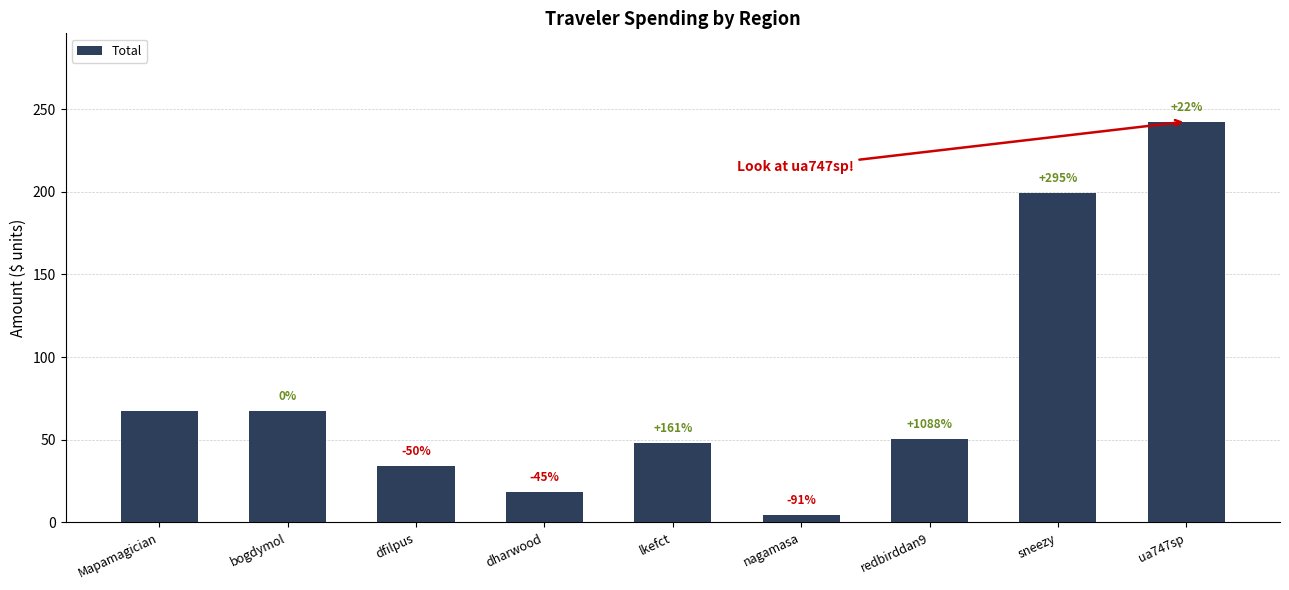

Rank the categories by value from lowest to highest.

nagamasa, dharwood, dfilpus, lkefct, redbirddan9, Mapamagician, bogdymol, sneezy, ua747sp